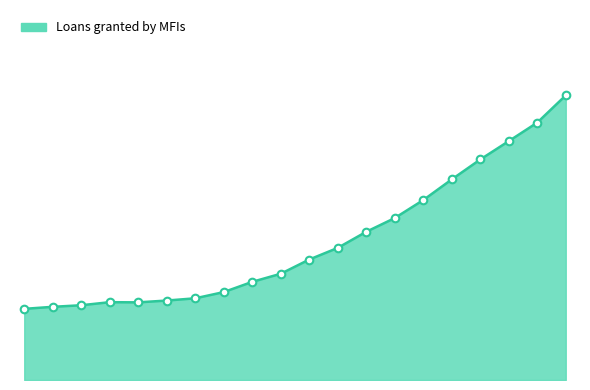

How many lines are shown in the chart?

1